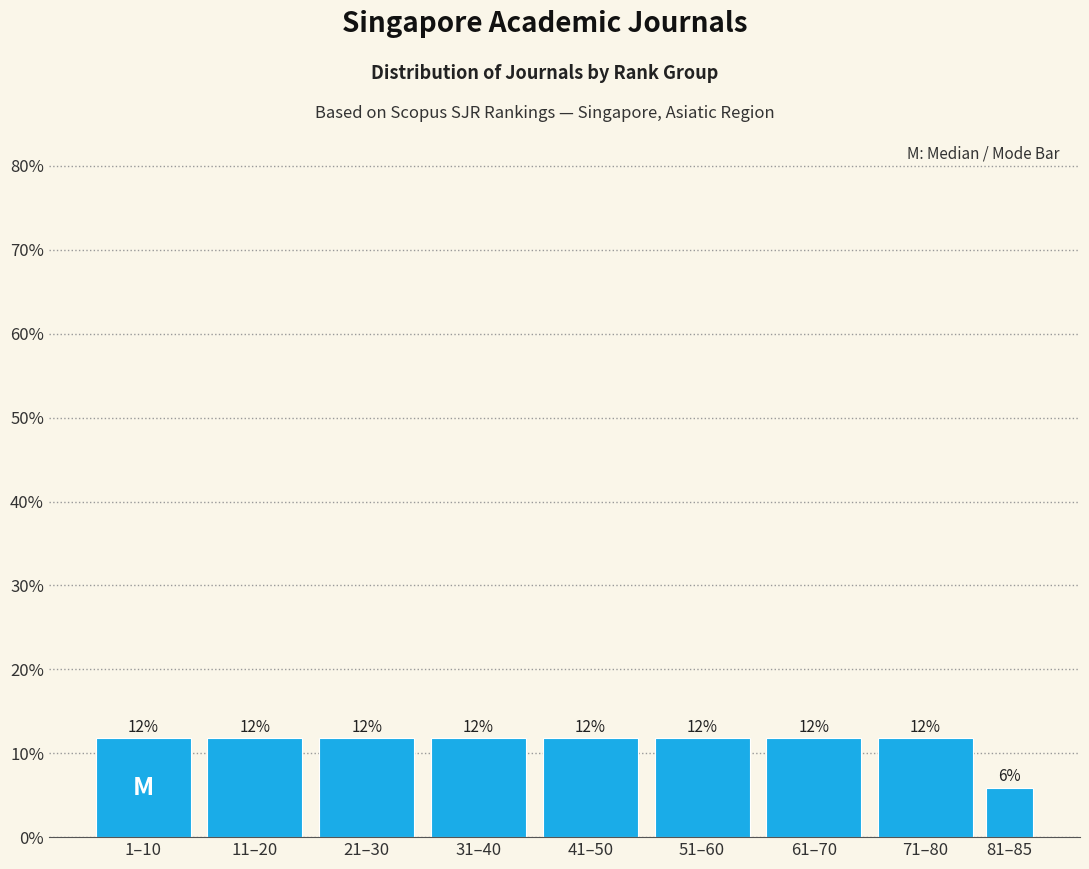

How many bars are there in total?

9